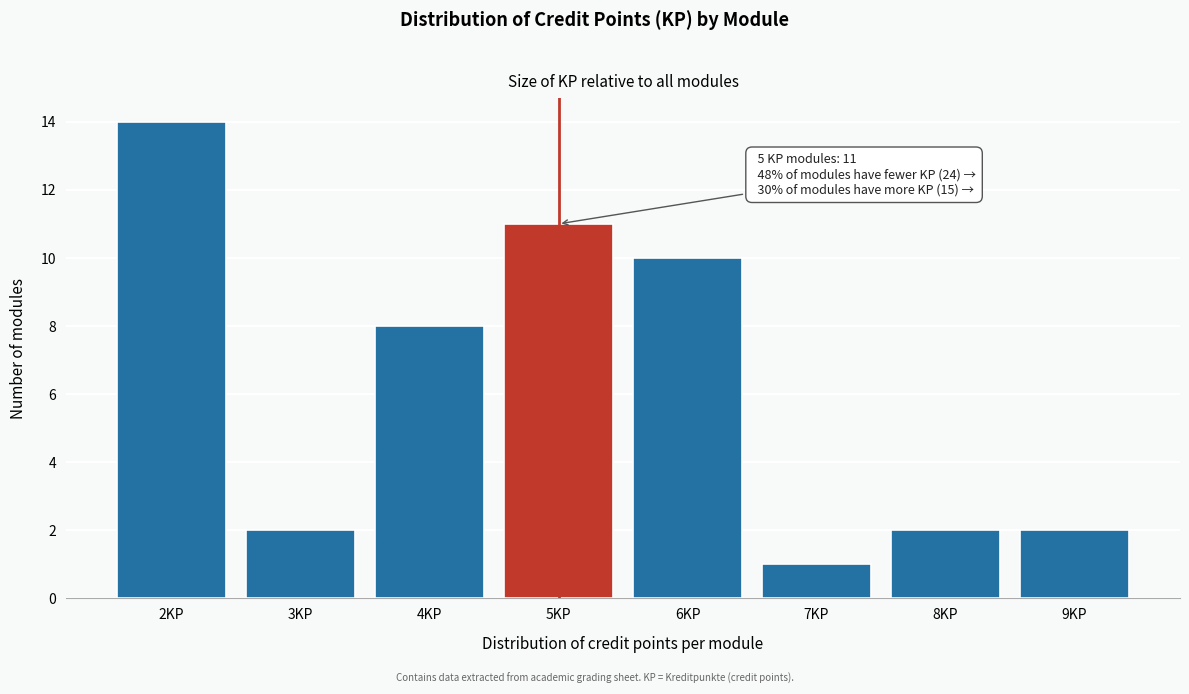

Reading left to right, what are all the values shown in this chart?

14	2	8	11	10	1	2	2